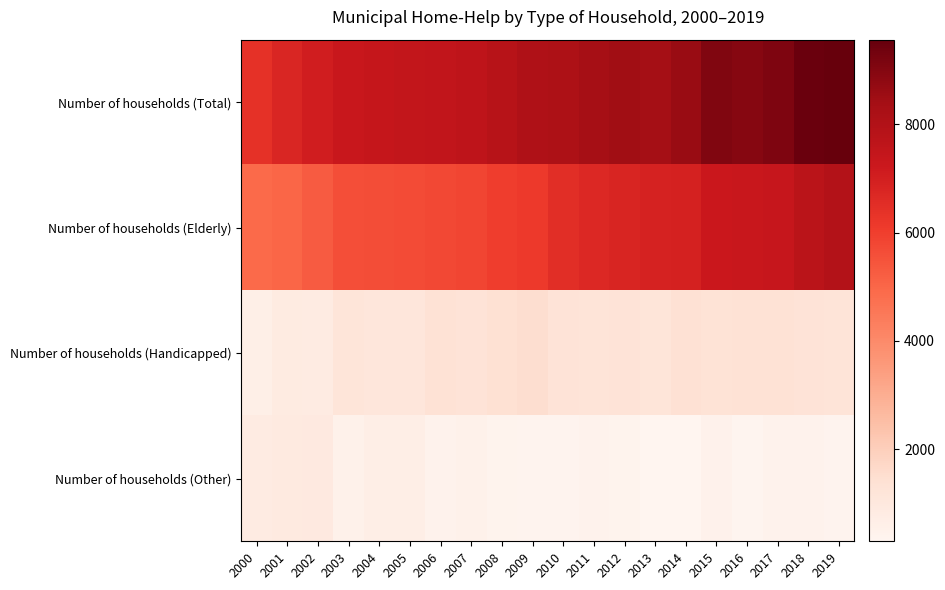

At which category does the chart reach its peak across all series?

2019